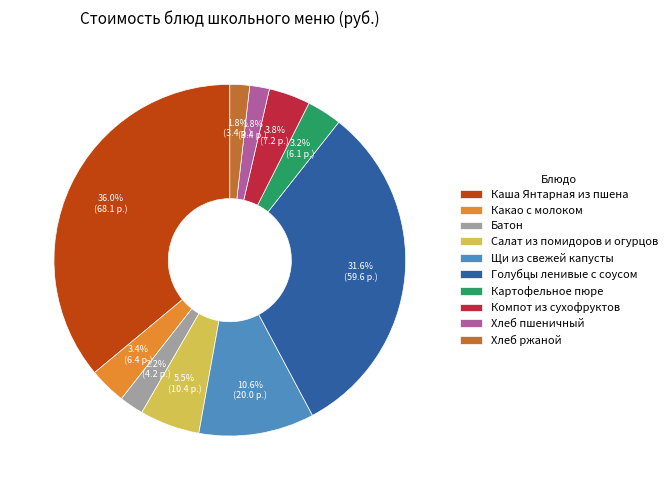

The Щи из свежей капусты slice represents 20% of the pie. True or false?

False